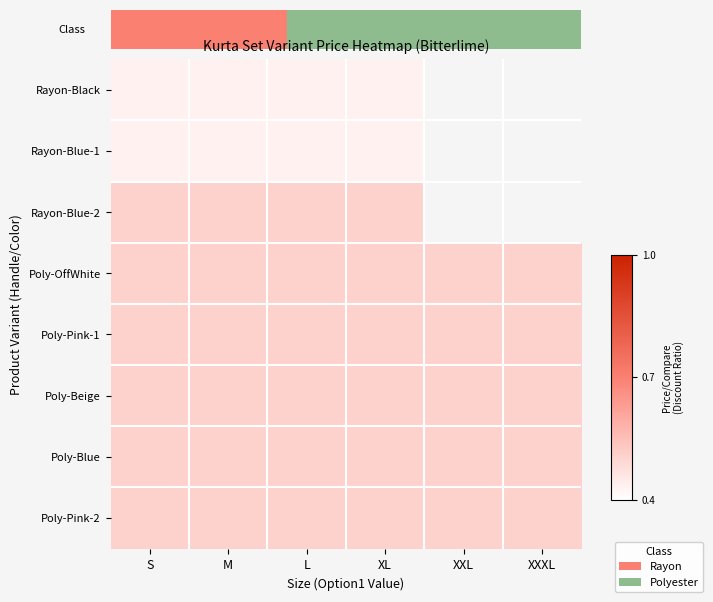

Which series has the widest spread of values?

Rayon-Black